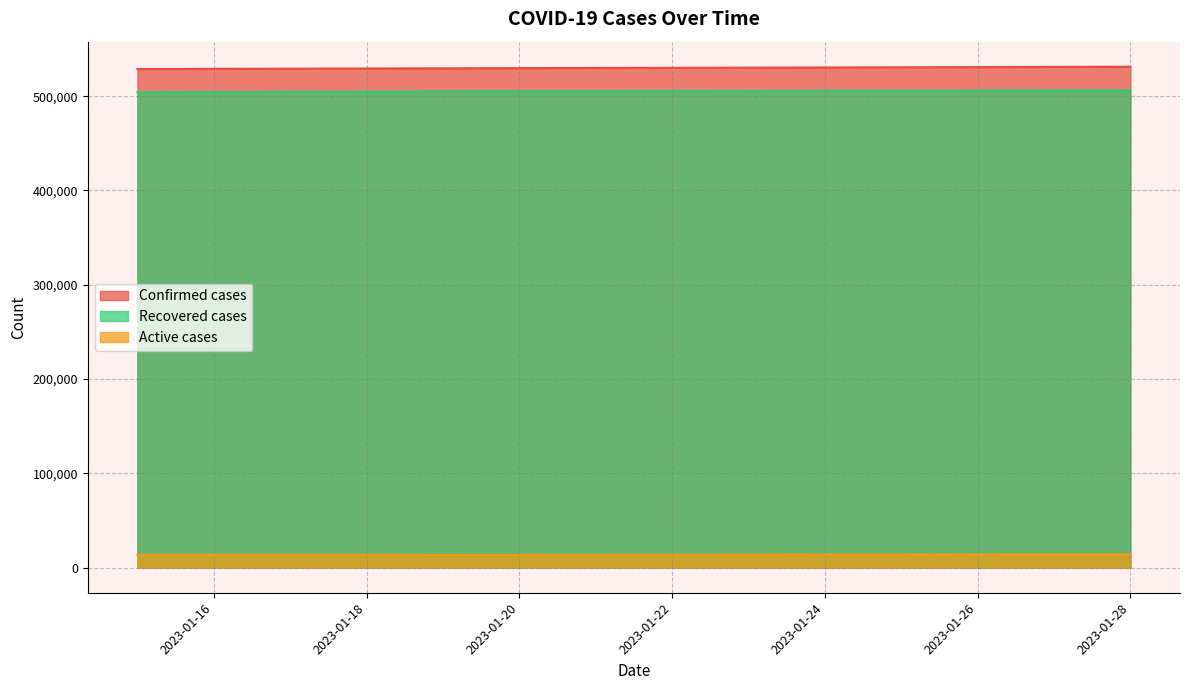

At how many categories does at least one series exceed 515027?

14